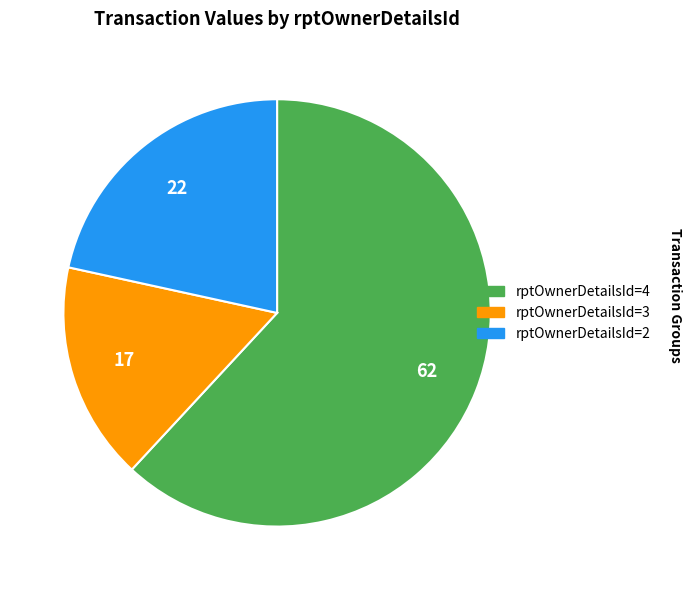

Is there a majority slice in this chart?

Yes